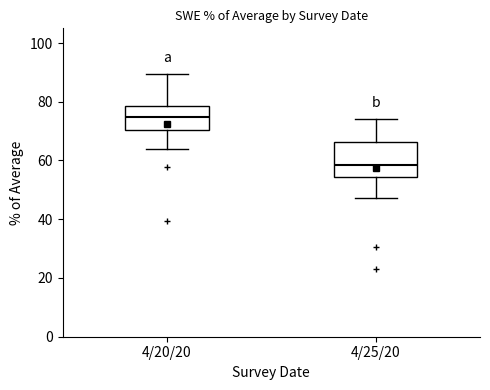

Comparing the boxes themselves (not the whiskers), which one is the tallest?

4/25/20